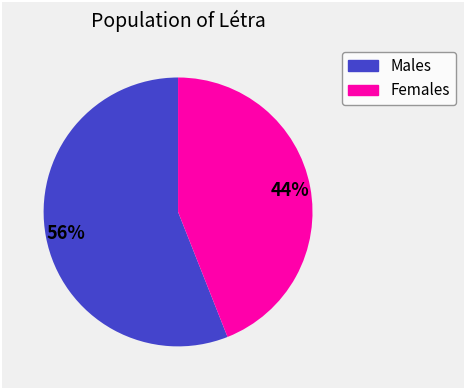

To the nearest percent, what is the difference between the largest and smallest slice percentages?

12%